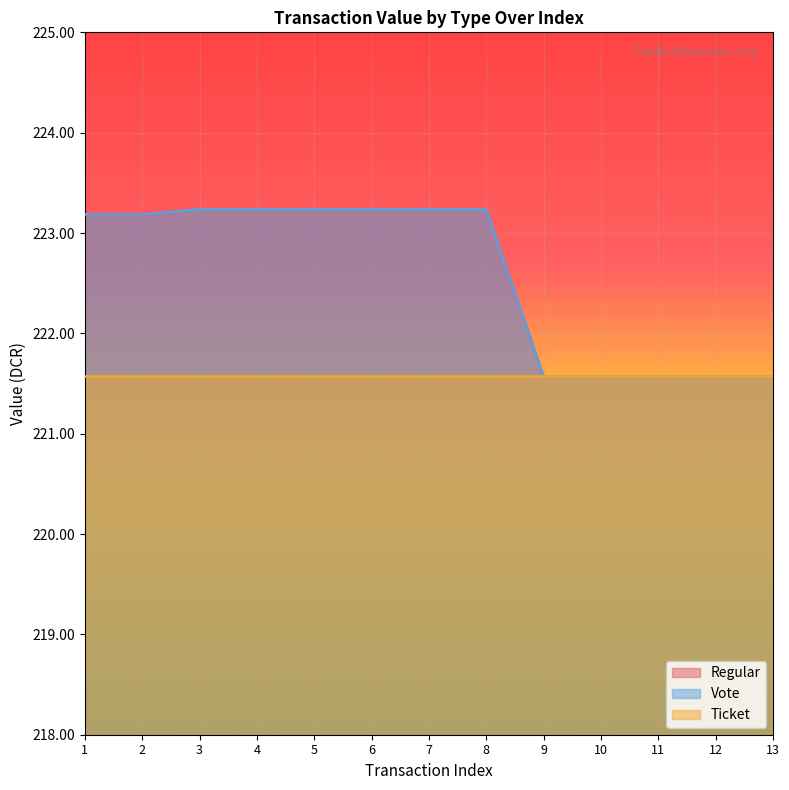

How many Regular values are between 221 and 223?

5